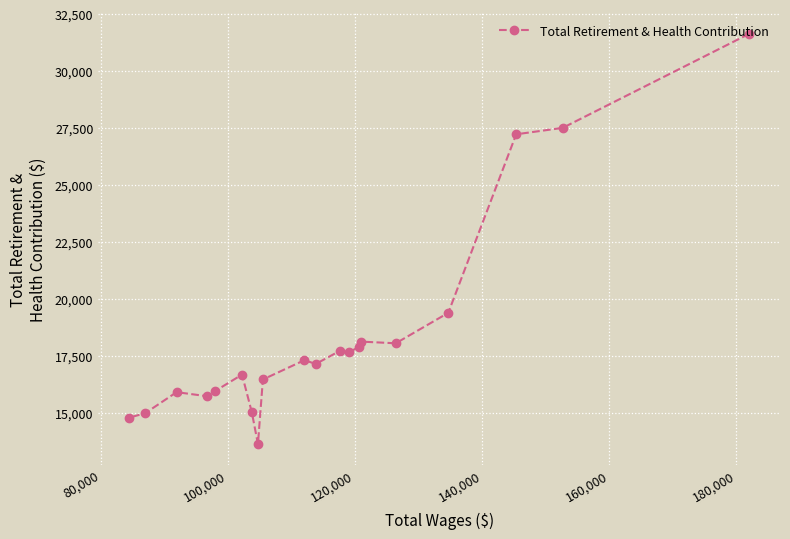

What is the average value?

18448